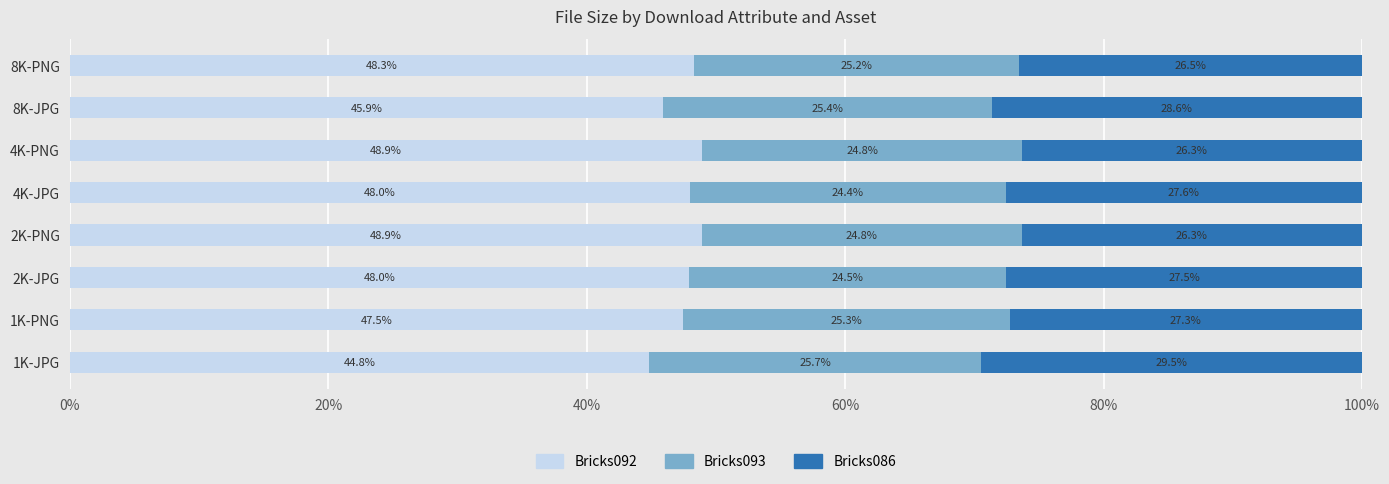

What is the total value across all series at 4K-JPG?

100.0